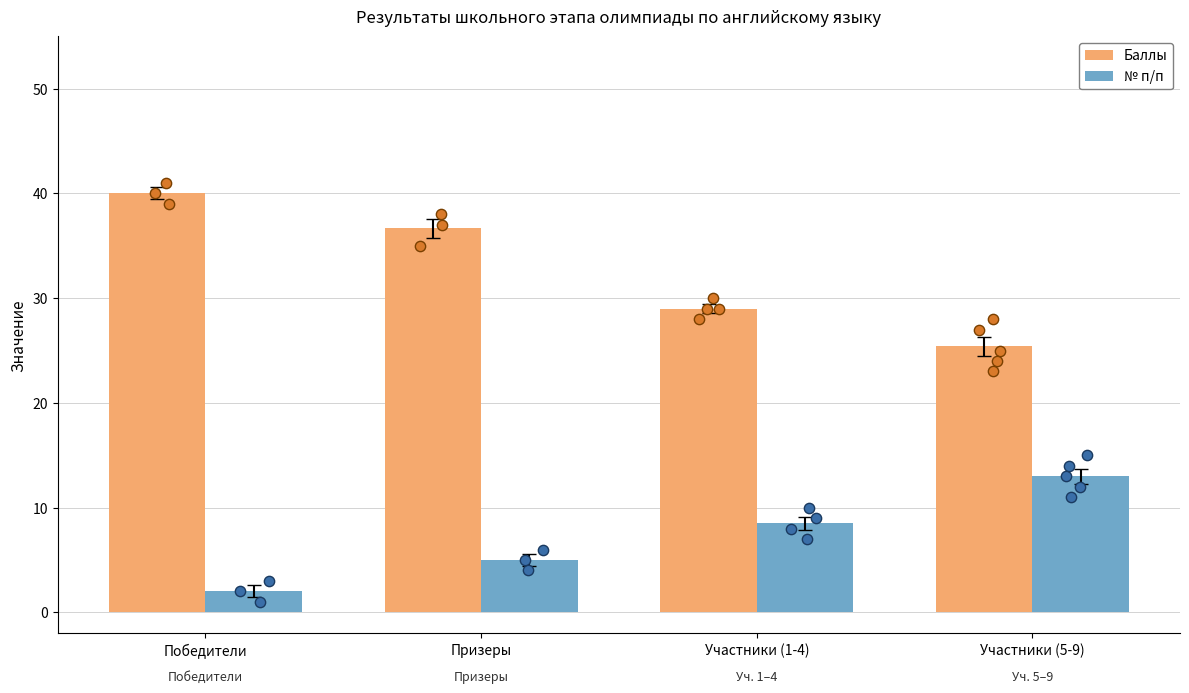

What are all the series names shown in the legend?

Баллы, № п/п